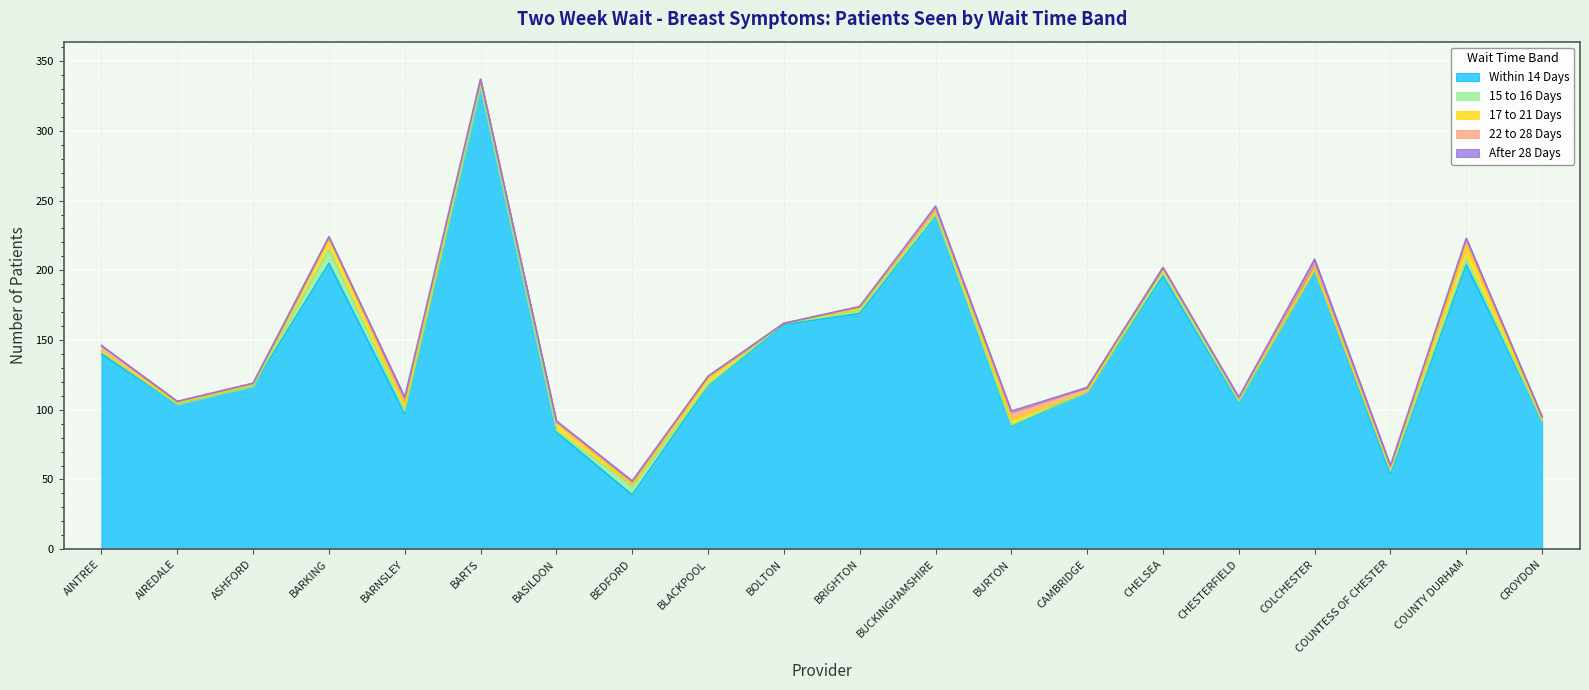

Does the chart display data point markers on the line(s)?

No